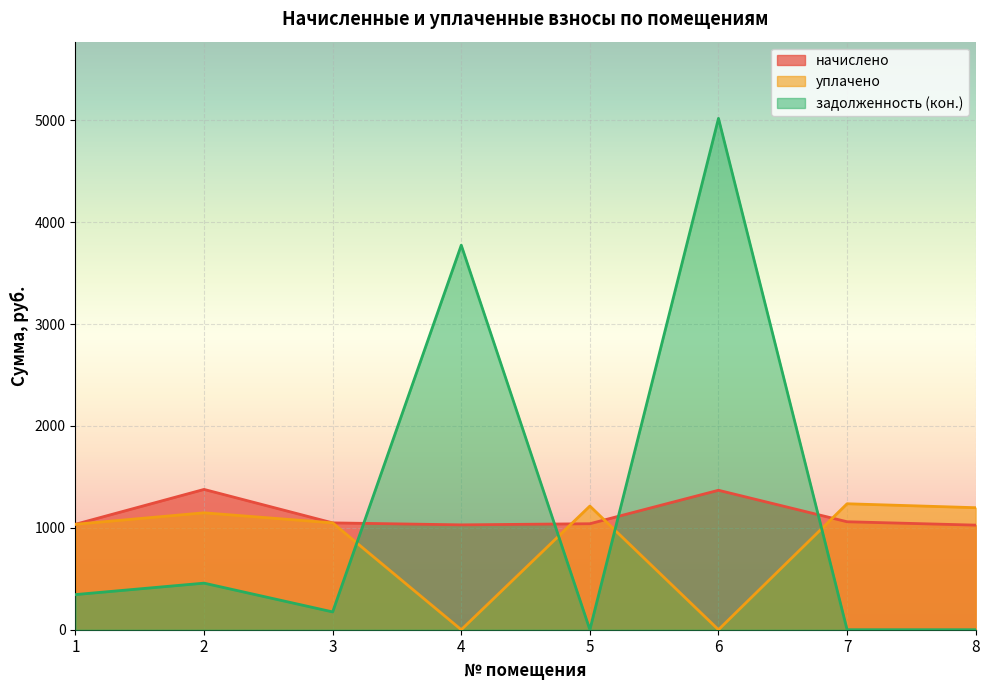

What is the value of the задолженность (кон.) point at the 3rd from the left?

174.8